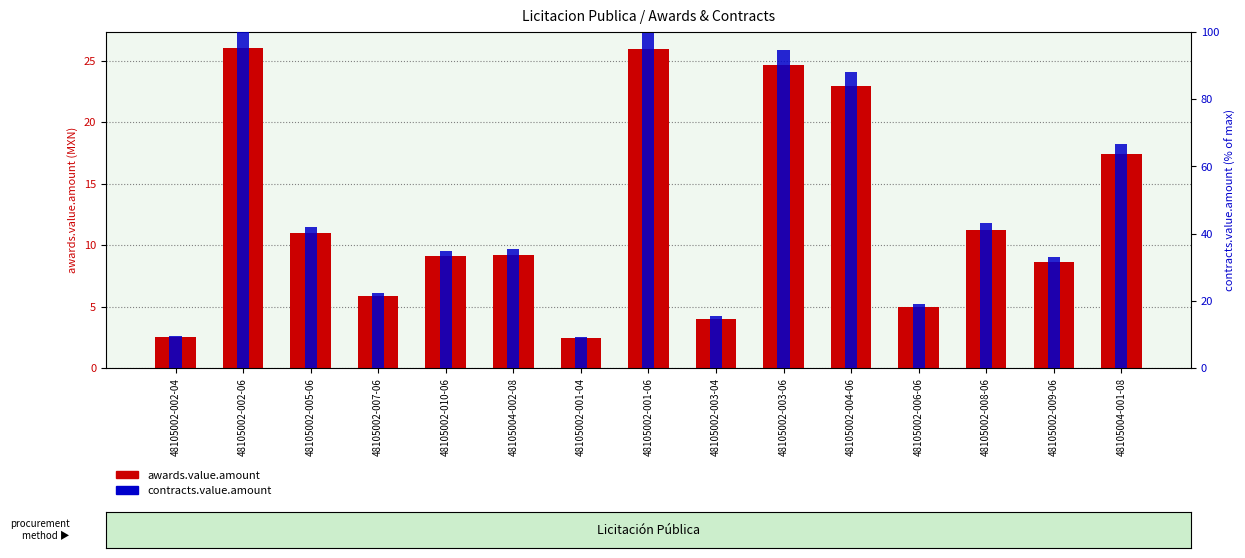

Reading left to right, transcribe all the data shown in this chart.

awards.value.amount: 2.5	26.0	11.0	5.8	9.1	9.2	2.4	25.9	4.0	24.7	23.0	4.9	11.2	8.6	17.4
contracts.value.amount: 9.6	100.0	42.1	22.4	34.9	35.4	9.2	99.6	15.4	94.7	88.2	19.0	43.2	33.0	66.8